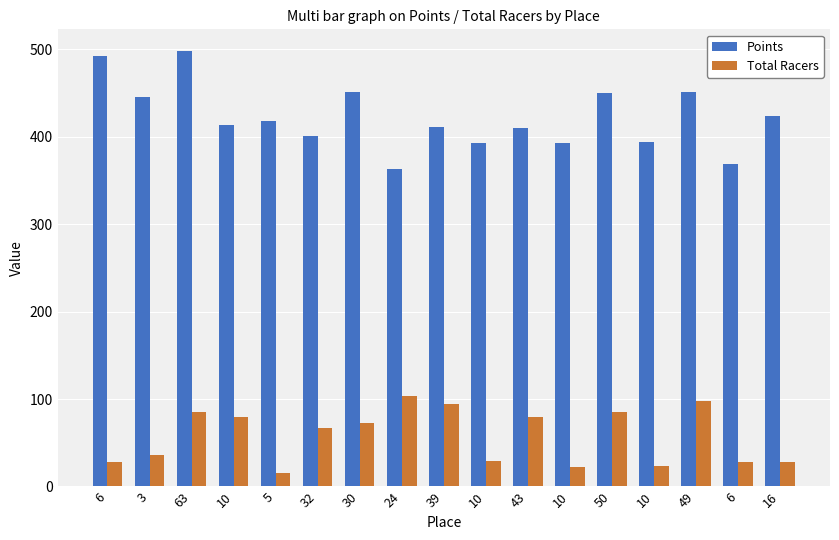

True or false: Total Racers has a value of 98.0 at 49.

True